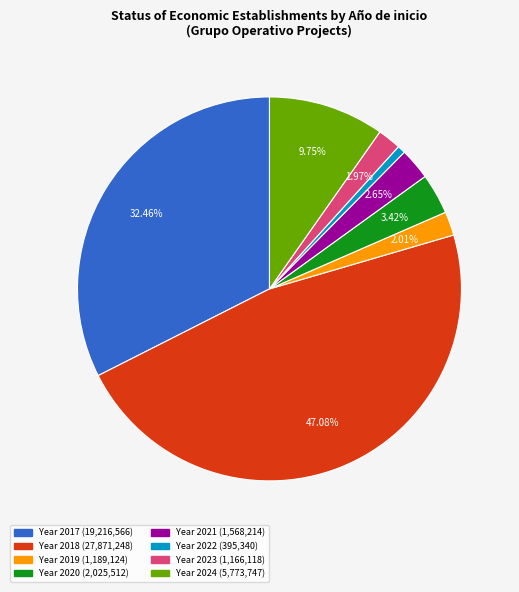

Does any single category account for the majority?

No